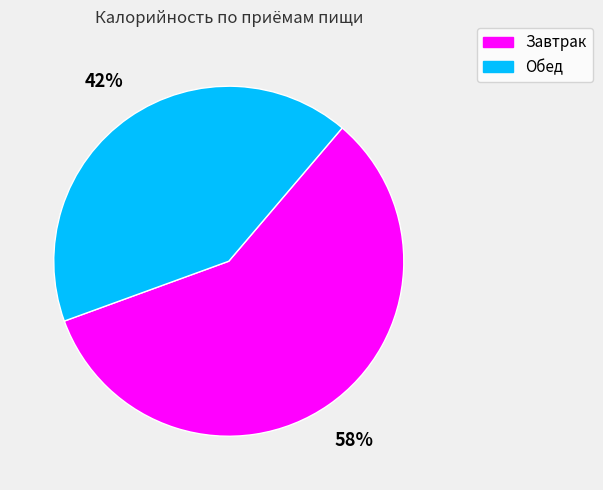

Does any single category account for the majority?

Yes